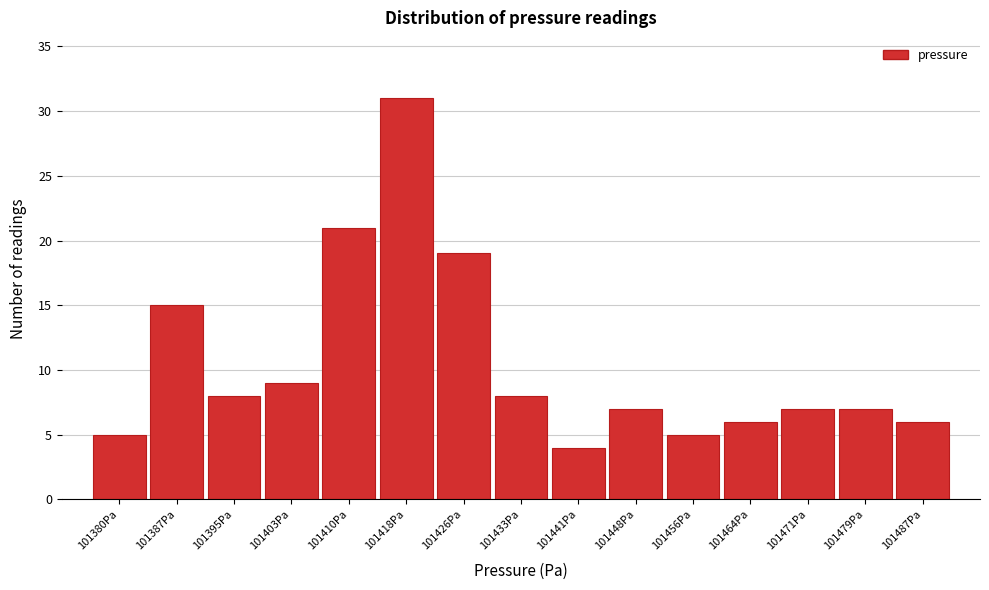

Reading left to right, list every bar in this chart as the range it spans on the x-axis followed by its height. Neither the bar edges nor the heights are printed on the chart, so give them approximately, as read against the axes.

101376 to 101383: 5
101383 to 101391: 15
101391 to 101399: 8
101399 to 101406: 9
101406 to 101414: 21
101414 to 101422: 31
101422 to 101429: 19
101429 to 101437: 8
101437 to 101445: 4
101445 to 101452: 7
101452 to 101460: 5
101460 to 101468: 6
101468 to 101475: 7
101475 to 101483: 7
101483 to 101491: 6